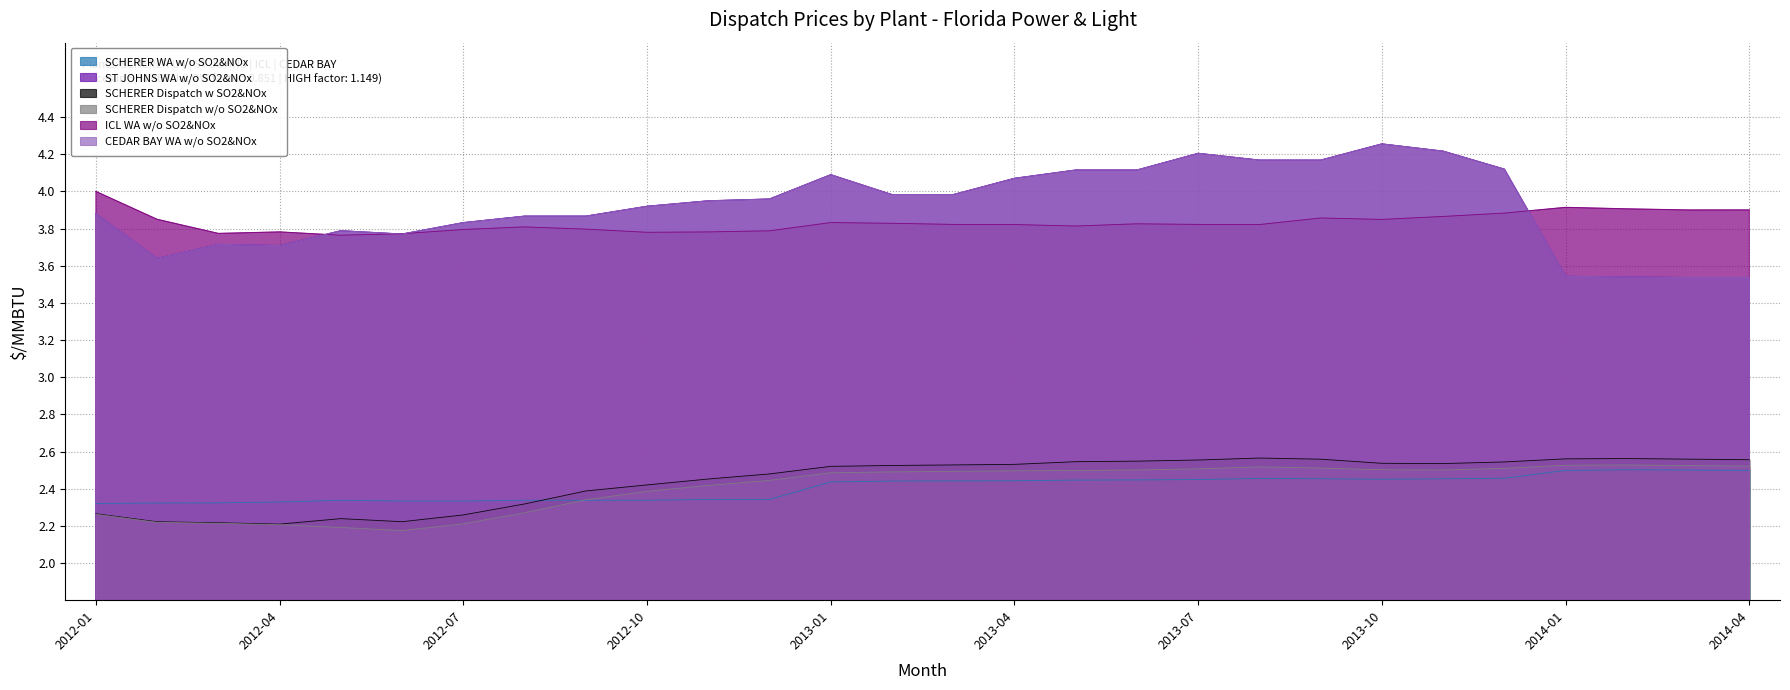

What is the difference between the SCHERER Dispatch w SO2&NOx values at 2013-06 and 2012-07?

0.3